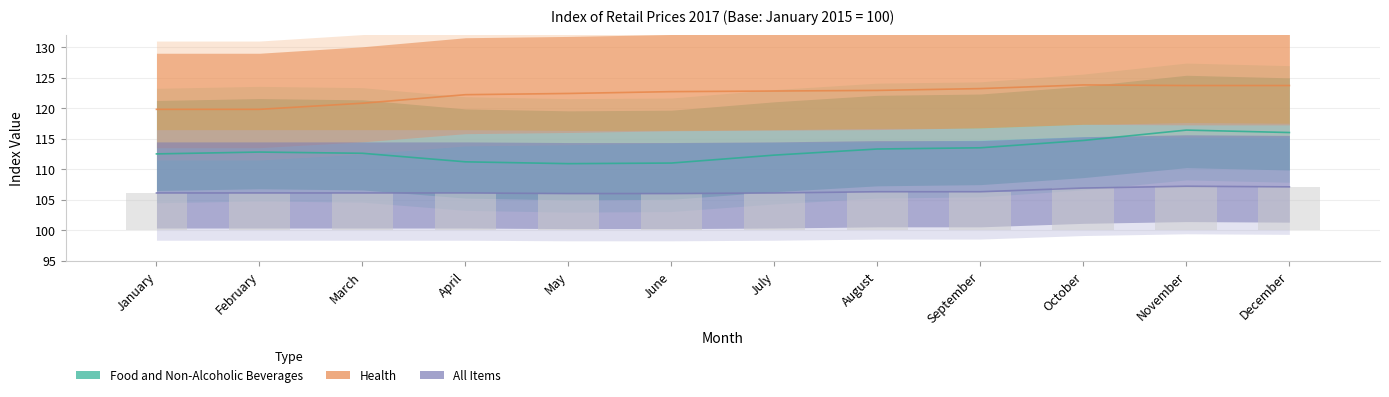

What is the highest value of the All Items series?

107.2